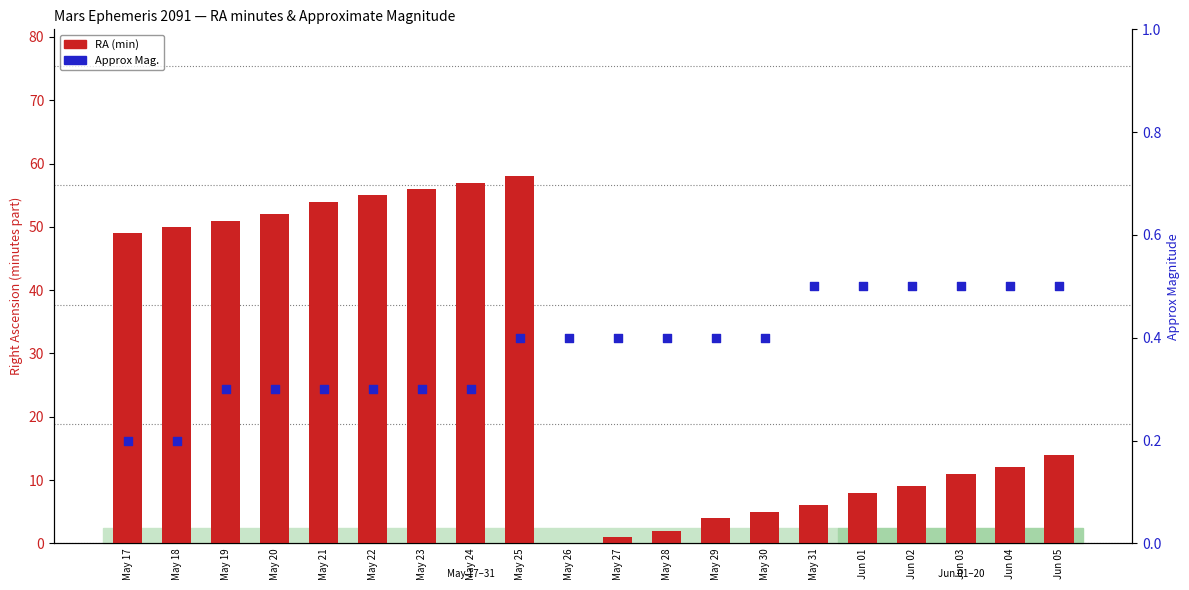

Which series contains the lowest Y value?

RA (min)